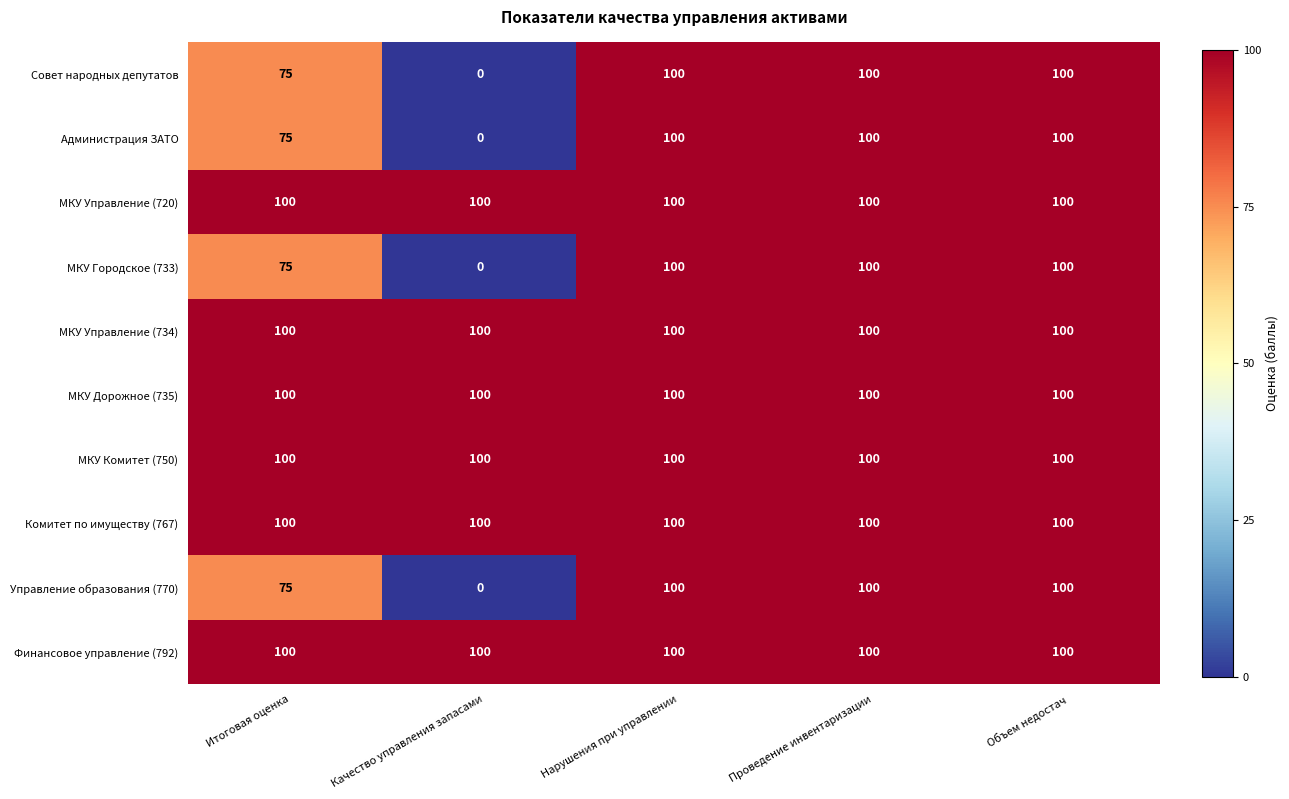

True or false: Администрация ЗАТО has a value of 75 at Итоговая оценка.

True